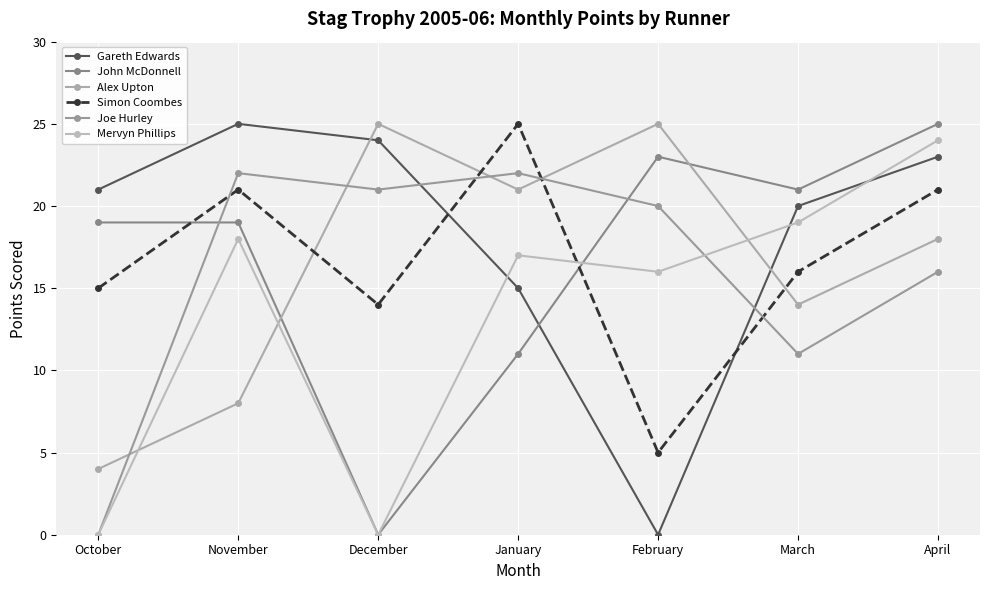

What is the total value across all series at November?

113